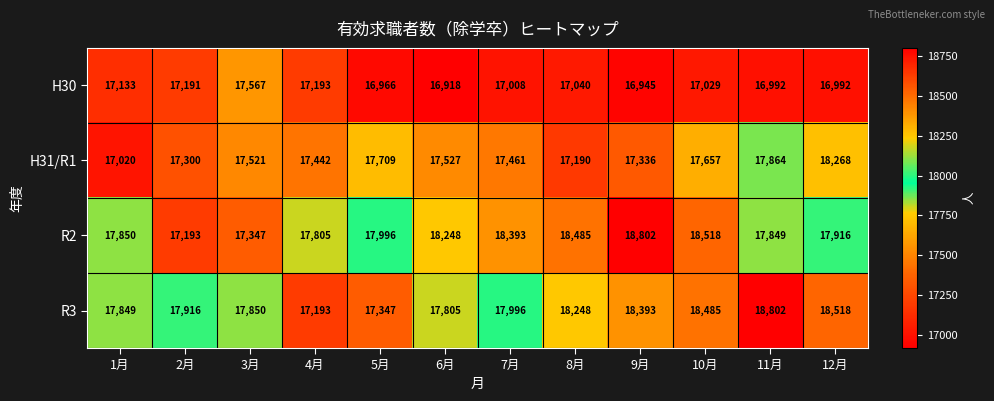

True or false: R2 has a value of 17916 at 12月.

True